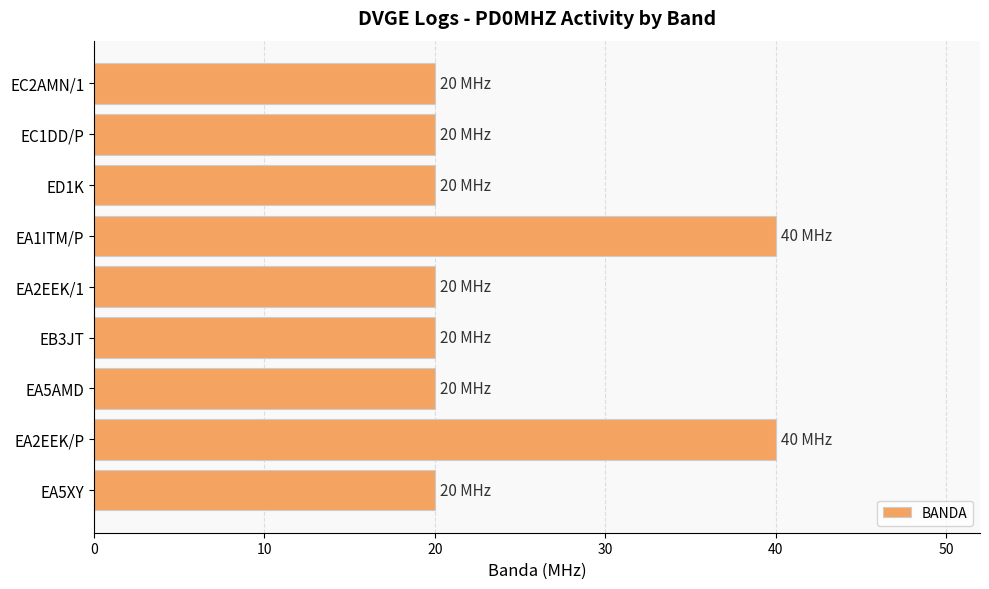

What is the ratio of the value at EA5AMD to the value at EA5XY?

1.0